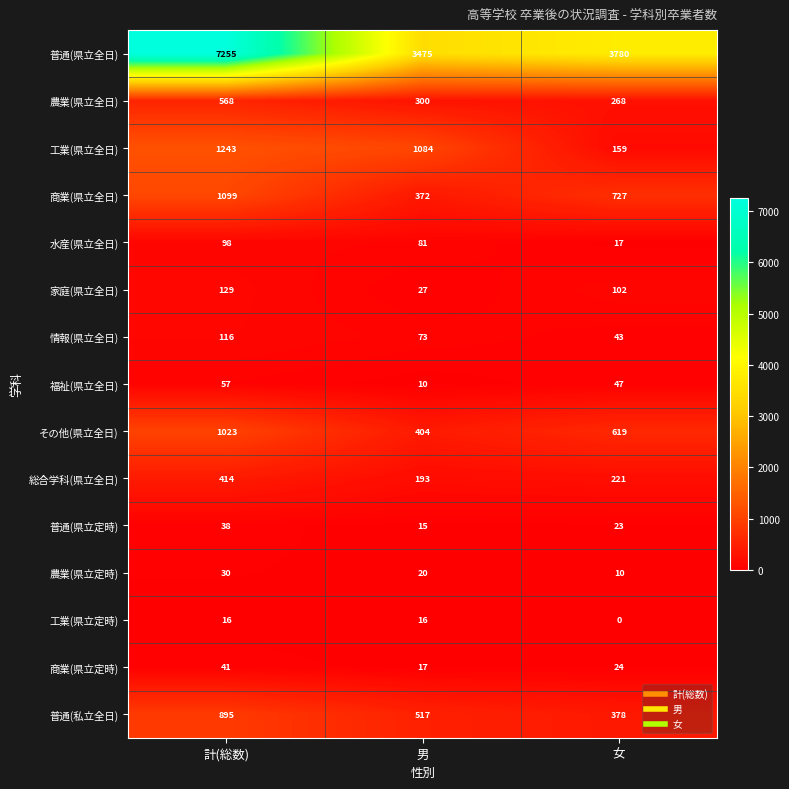

At how many categories does at least one series exceed 1718?

3